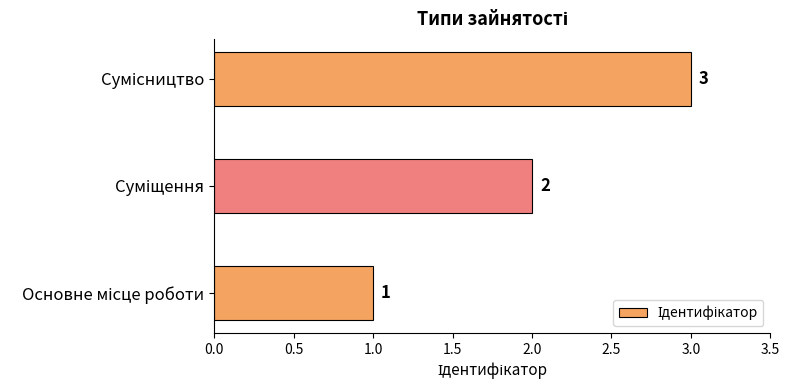

What is the greatest value displayed?

3